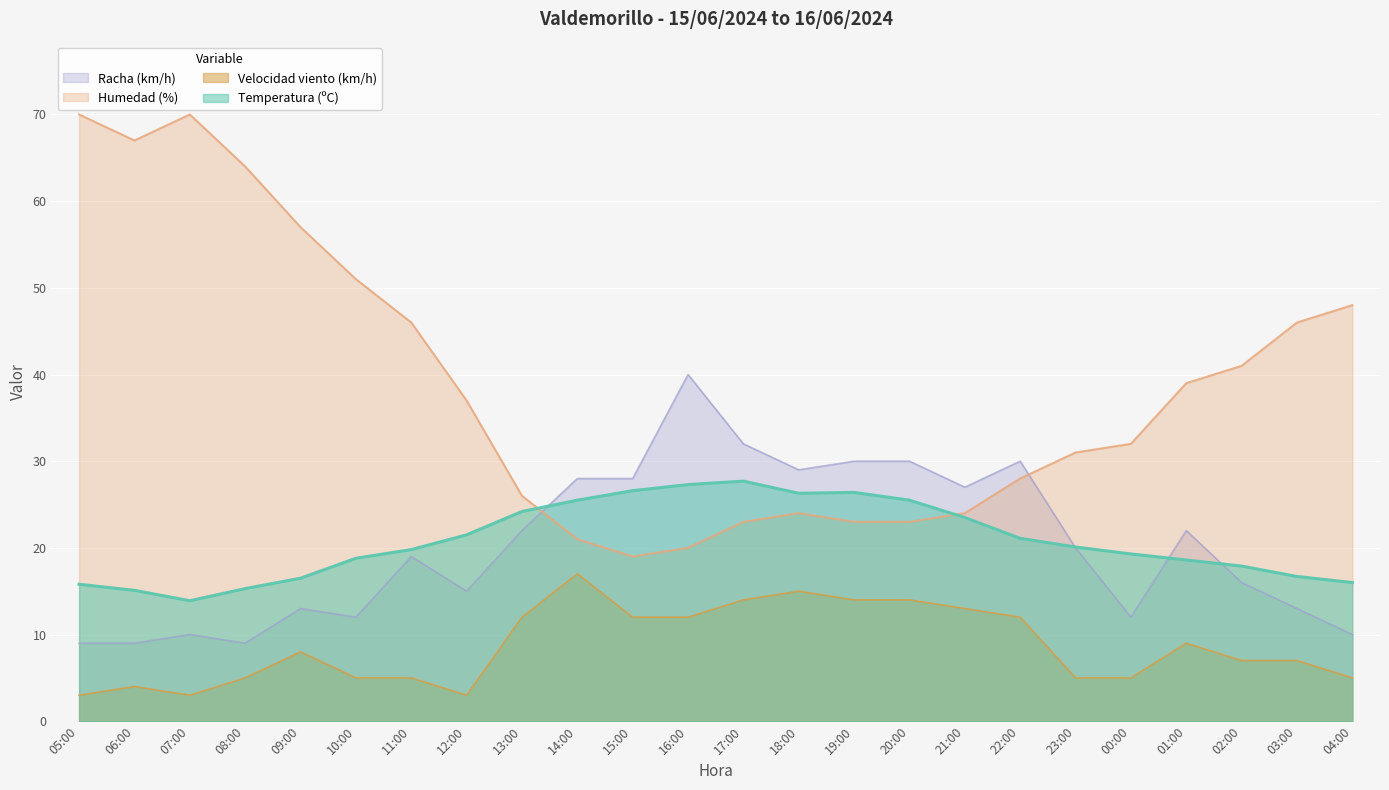

Rank the categories by Temperatura (ºC) value from lowest to highest.

07:00, 06:00, 08:00, 05:00, 04:00, 09:00, 03:00, 02:00, 01:00, 10:00, 00:00, 11:00, 23:00, 22:00, 12:00, 21:00, 13:00, 14:00, 20:00, 18:00, 19:00, 15:00, 16:00, 17:00